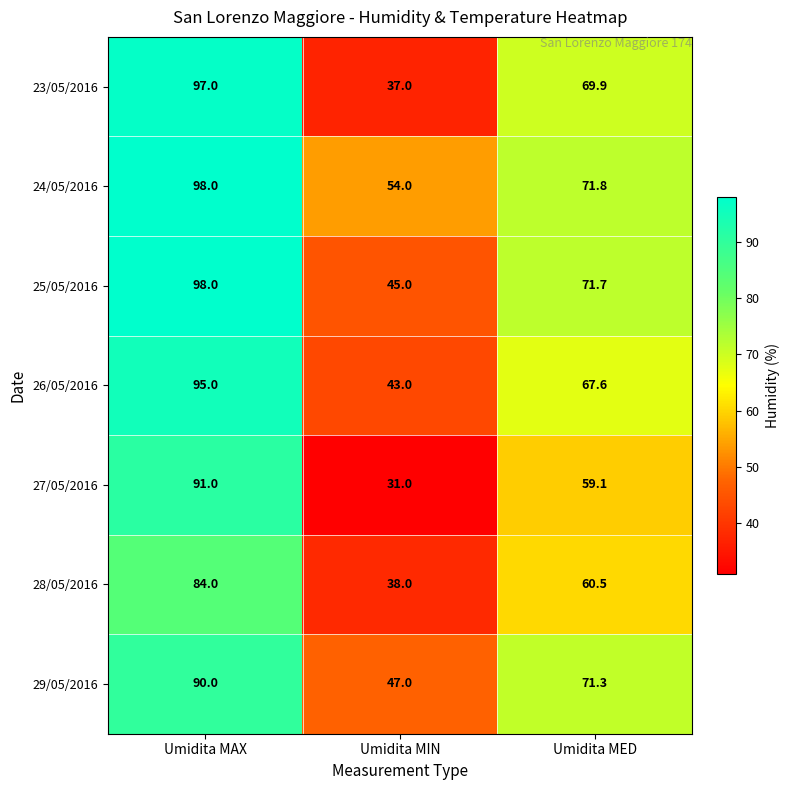

At how many categories does at least one series exceed 68?

2